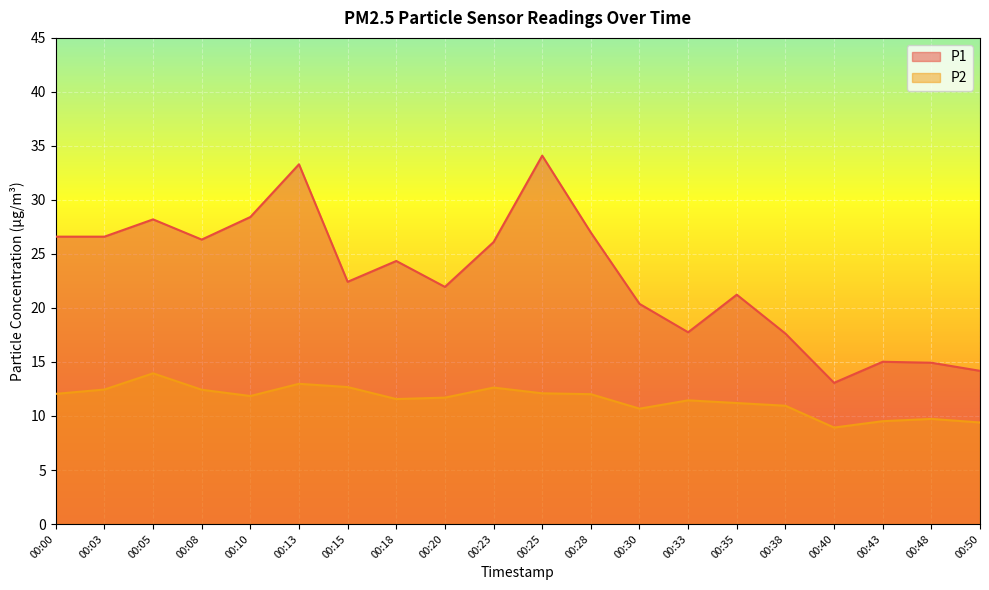

Which series has the largest range (max minus min)?

P1